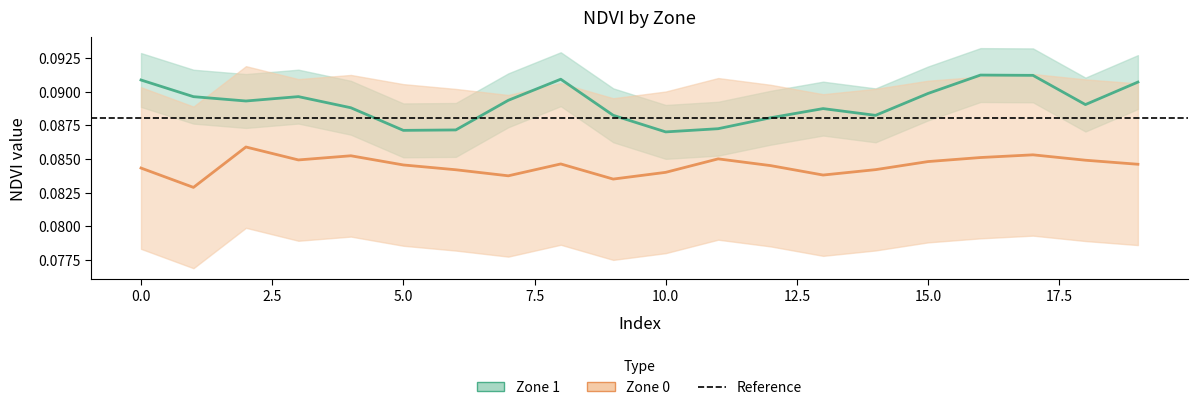

True or false: NDVI_zone1_upper and NDVI_zone0 intersect in this chart.

False